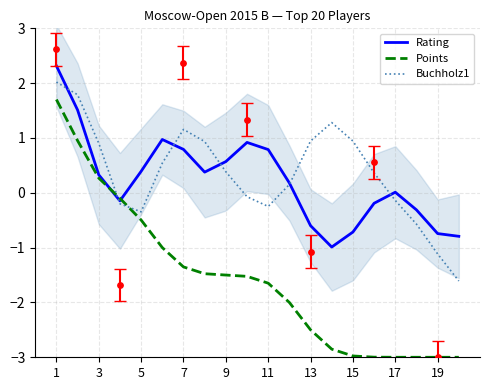

What are all the series names shown in the legend?

Rating, Points, Buchholz1